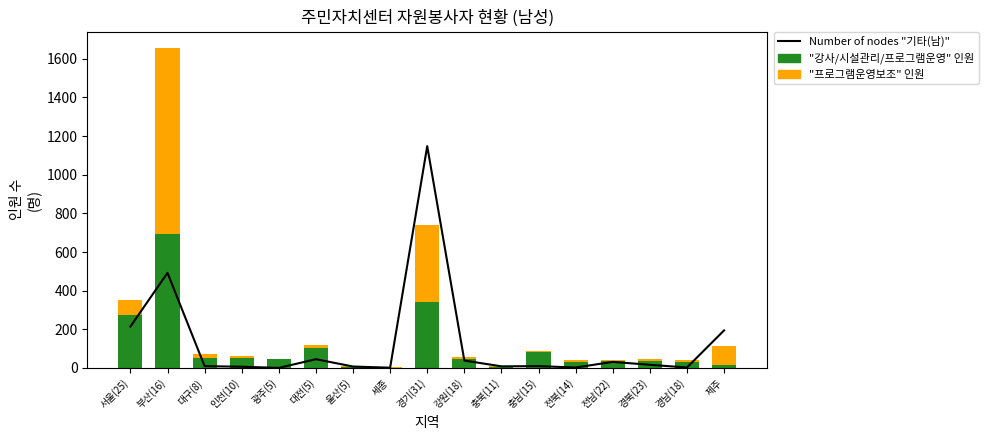

What is the total value across all series at 충북(11)?

18